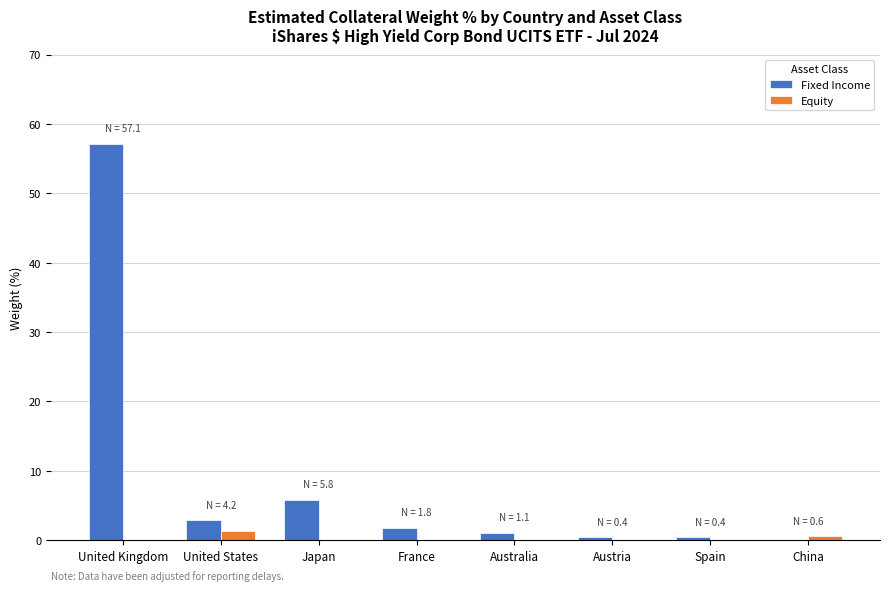

The value of Fixed Income at United Kingdom is 57.1. True or false?

True